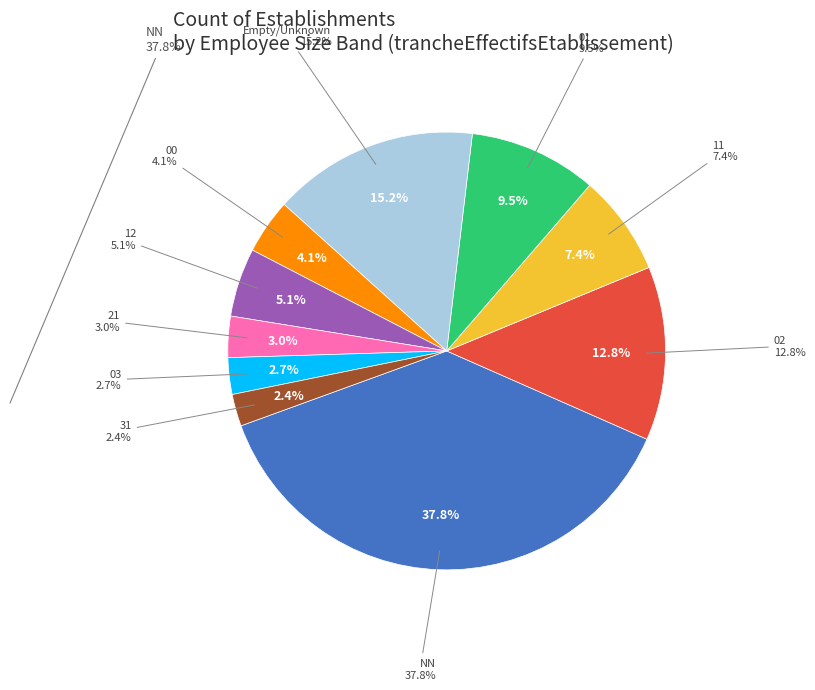

How many segments does this pie chart have?

10